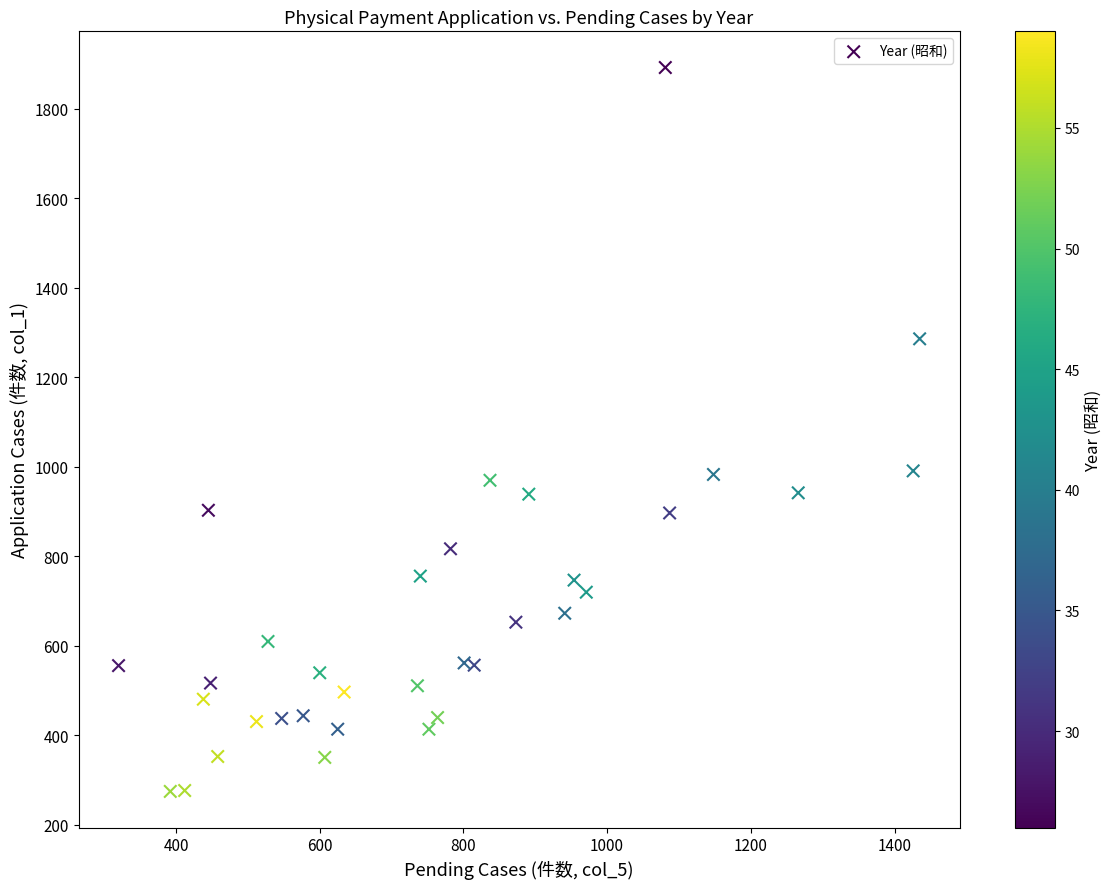

What is the range of Y values (max minus min)?

1617